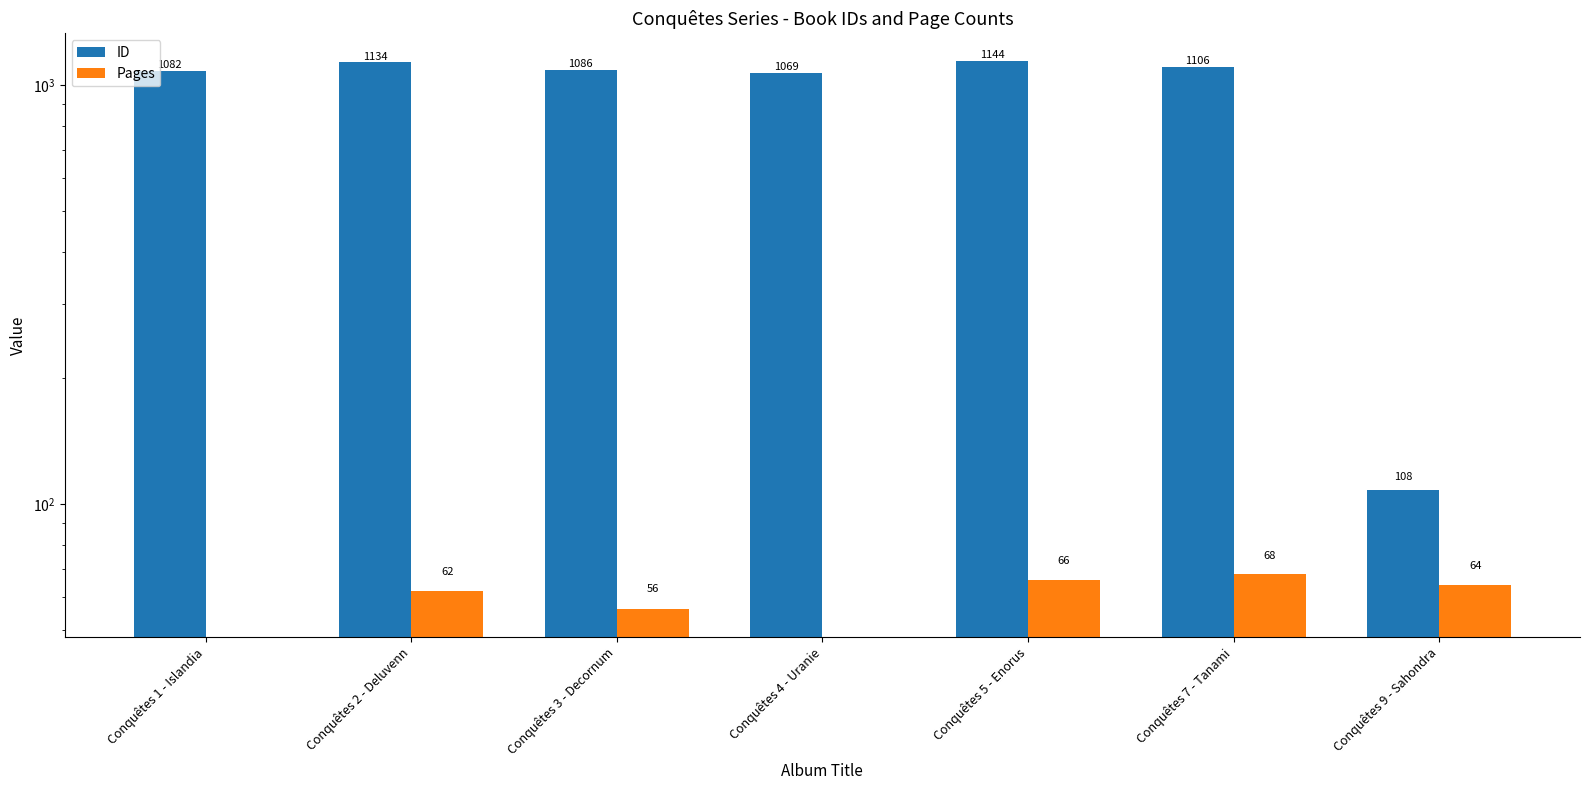

At which label does ID reach its minimum?

Conquêtes 9 - Sahondra